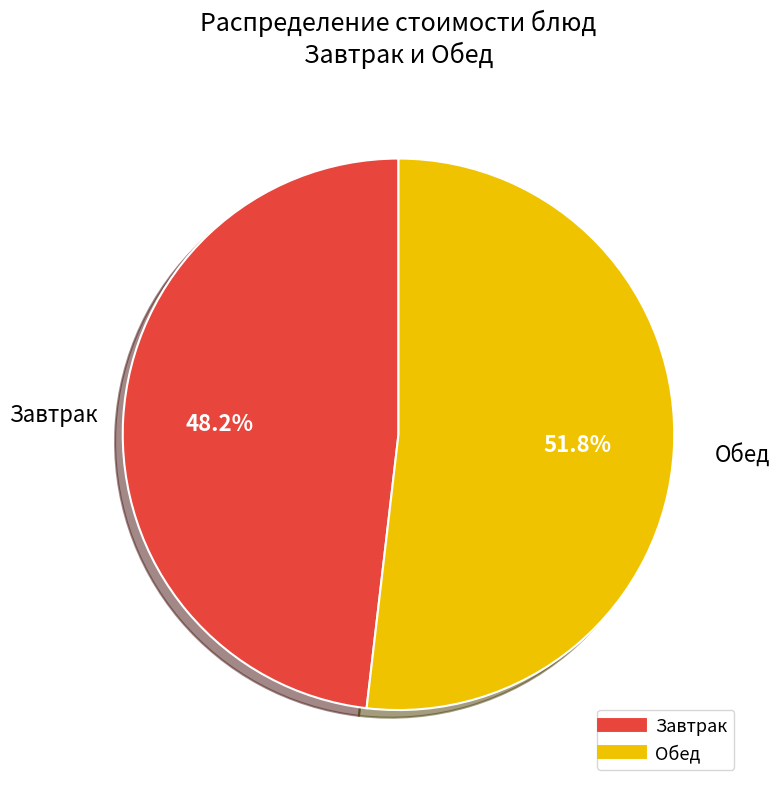

How many segments does this pie chart have?

2